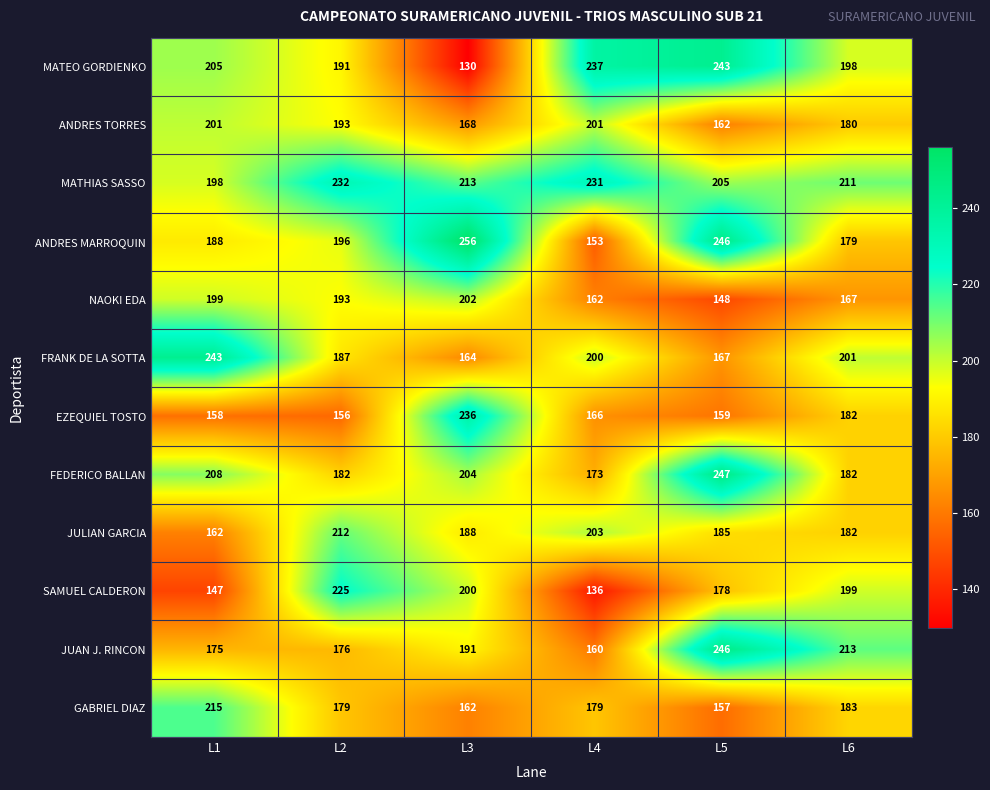

What is the sum of all FEDERICO BALLAN values?

1196